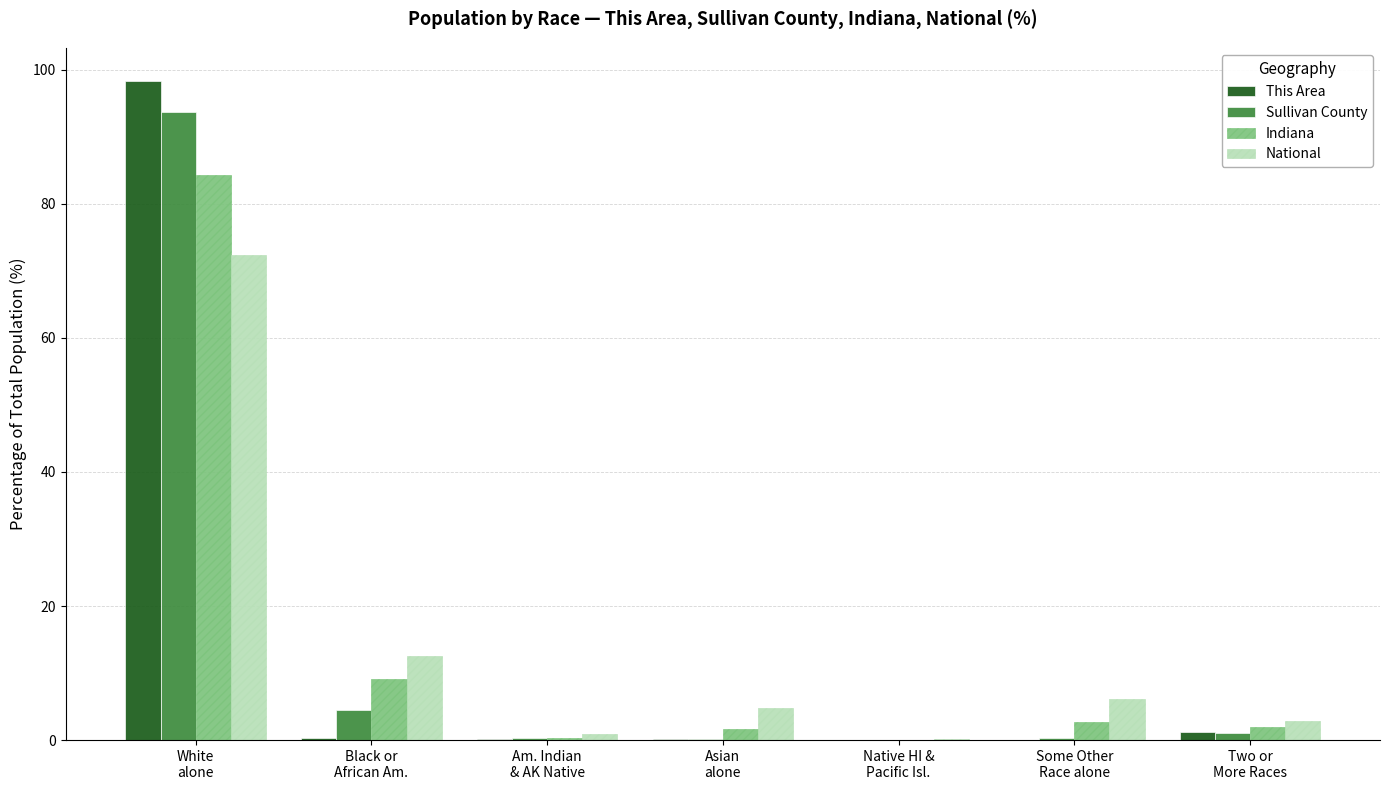

What is the sum of all This Area values?

100.0